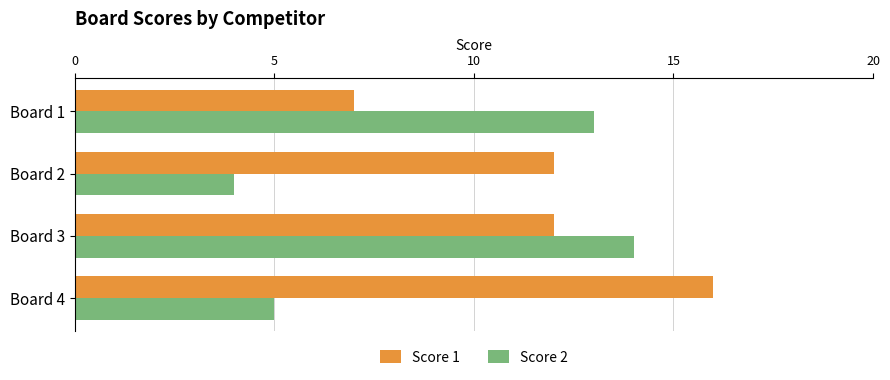

Count the Score 2 values in the range 5 to 14.

3